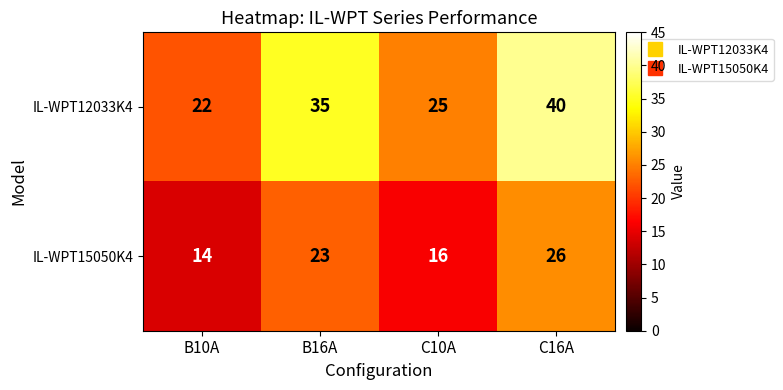

At which category is the sum across all series the highest?

C16A